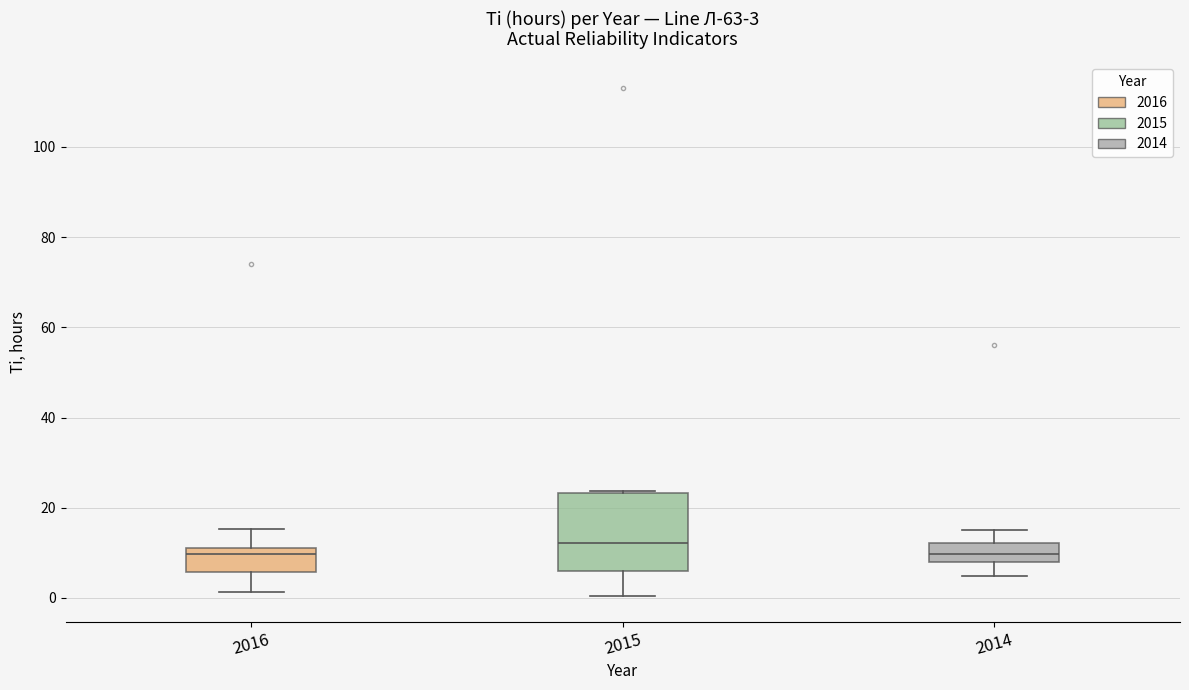

Comparing the boxes themselves (not the whiskers), which one is the tallest?

2015